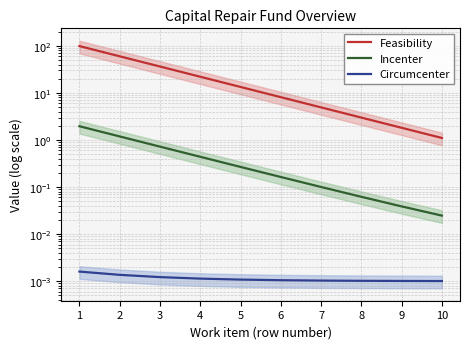

What is the average value of the Incenter series?

0.5